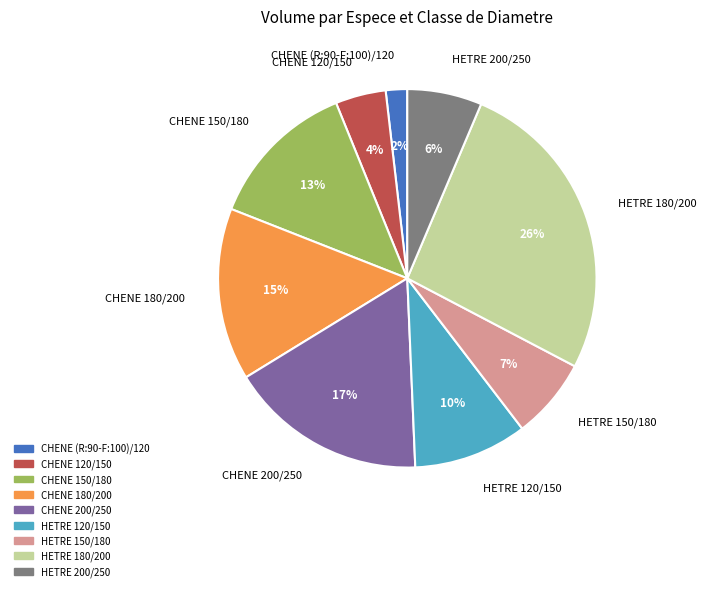

To the nearest percent, what is the difference between the largest and smallest slice percentages?

24%